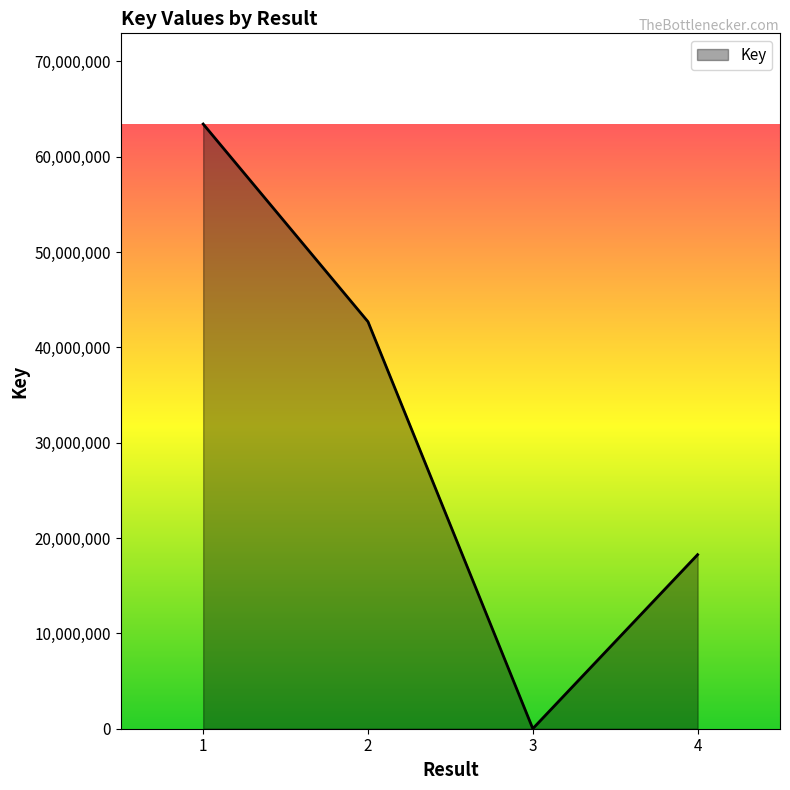

The chart shows a value of 27731820 at 4. True or false?

False